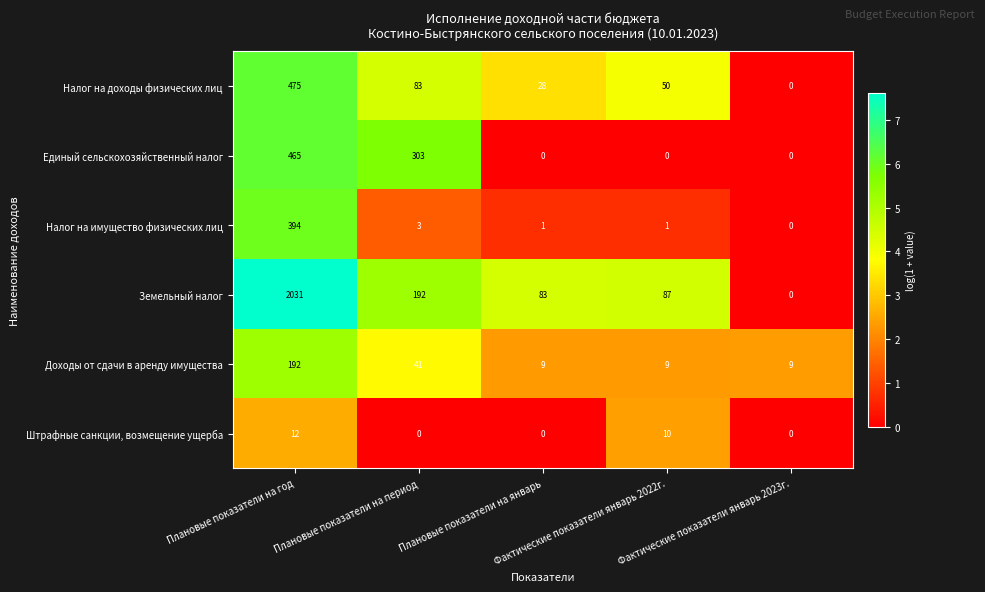

What is the highest value of the Налог на имущество физических лиц series?

394